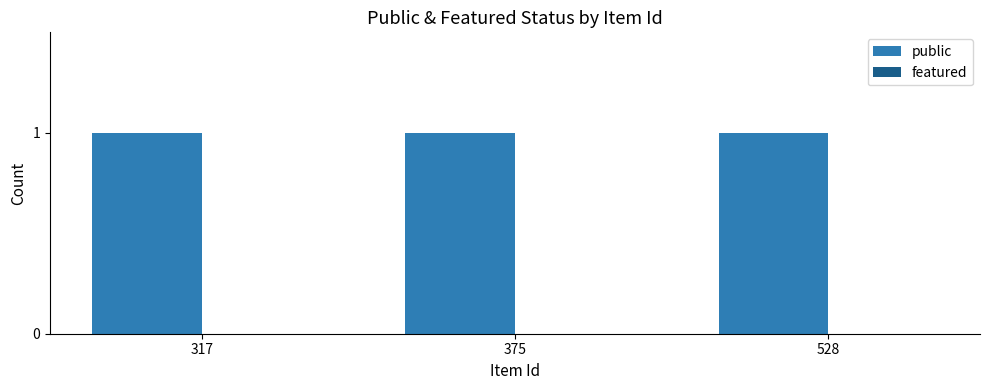

The value of featured at 528 is 0. True or false?

True